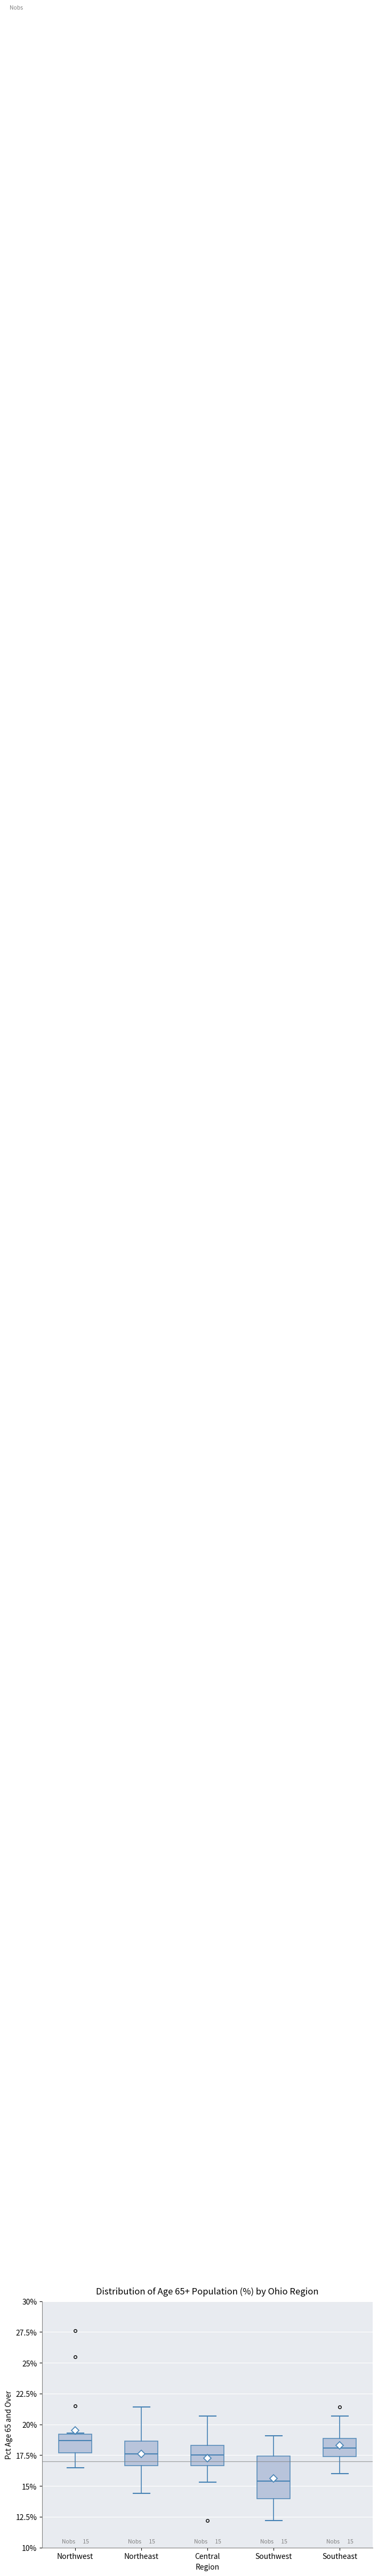

Which box has the lowest median line?

Southwest